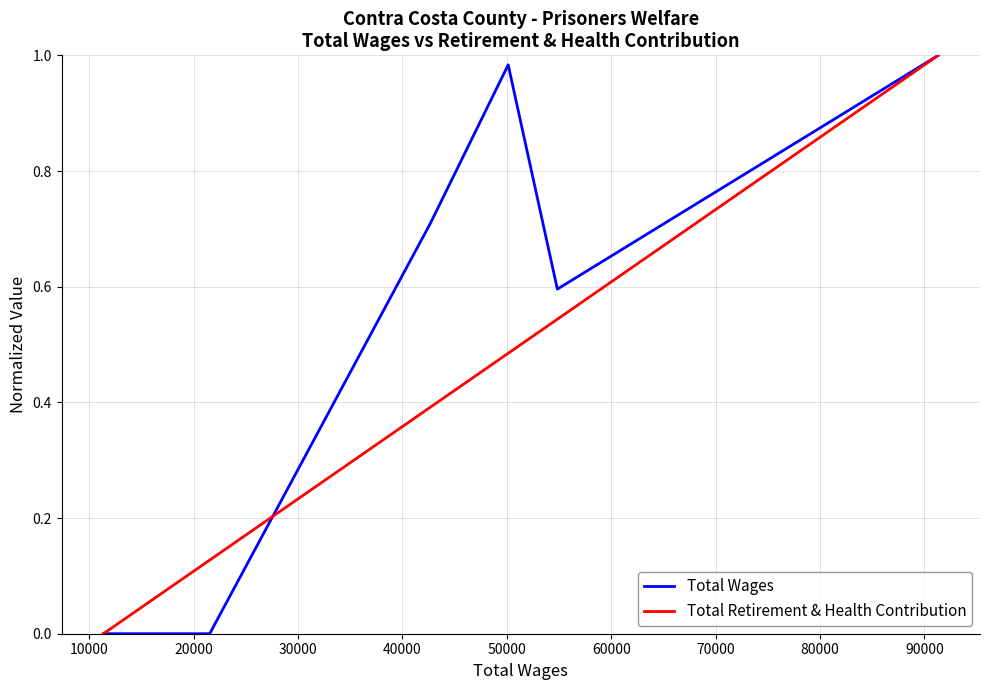

Which series has the largest total across all categories?

Total Wages